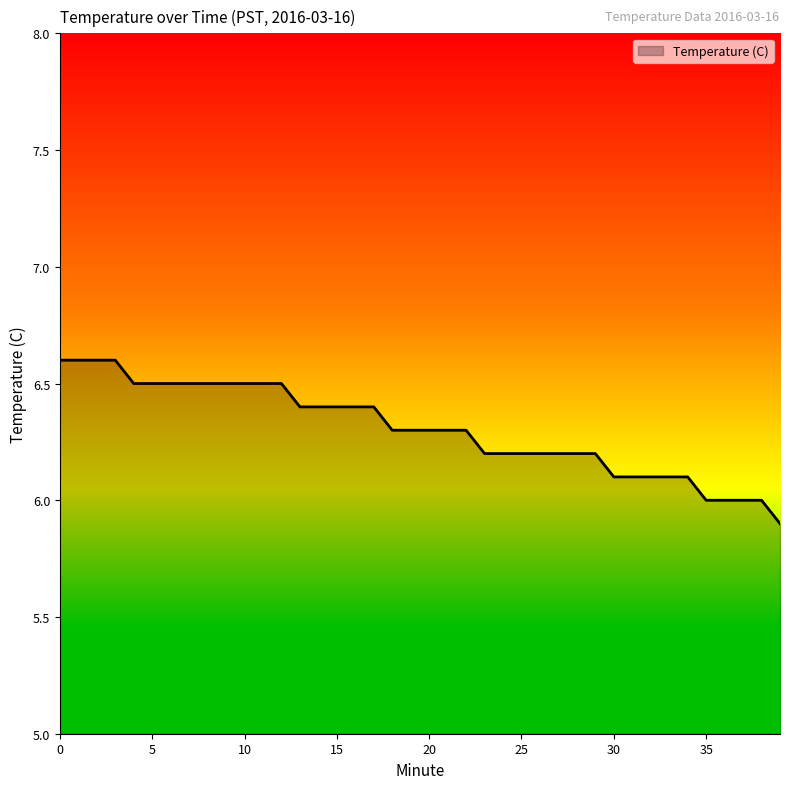

What is the minimum value shown in the chart?

5.9